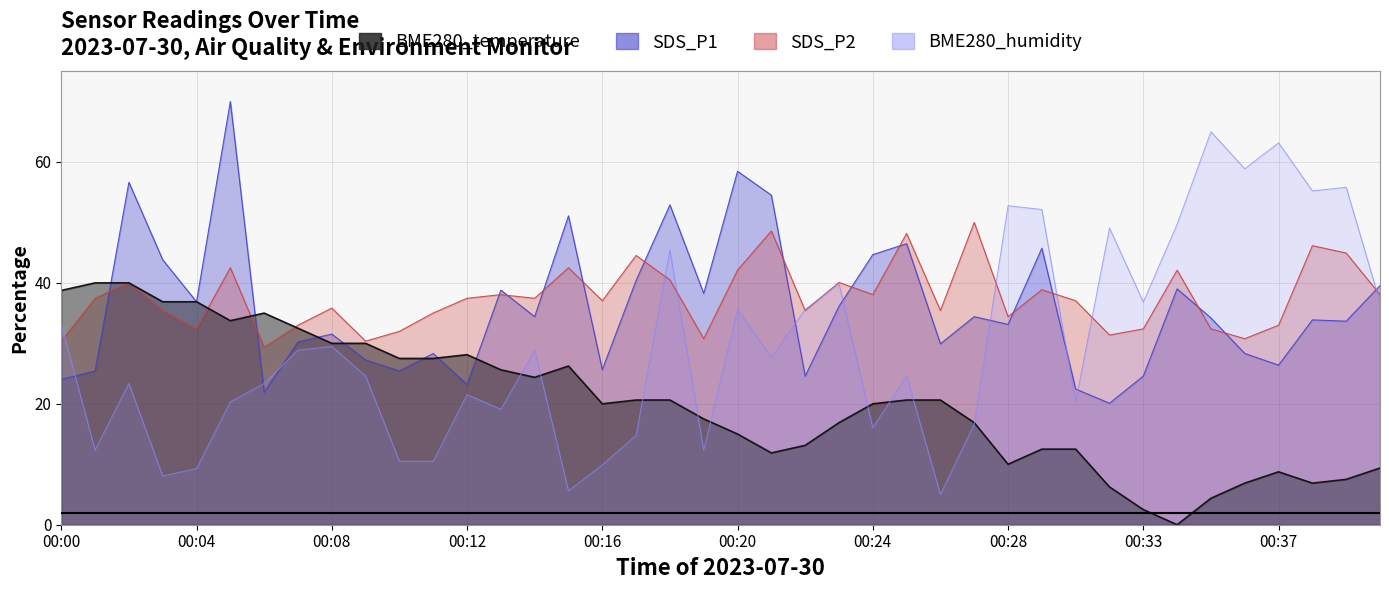

Where is SDS_P1 nearest to the value 45?

00:24